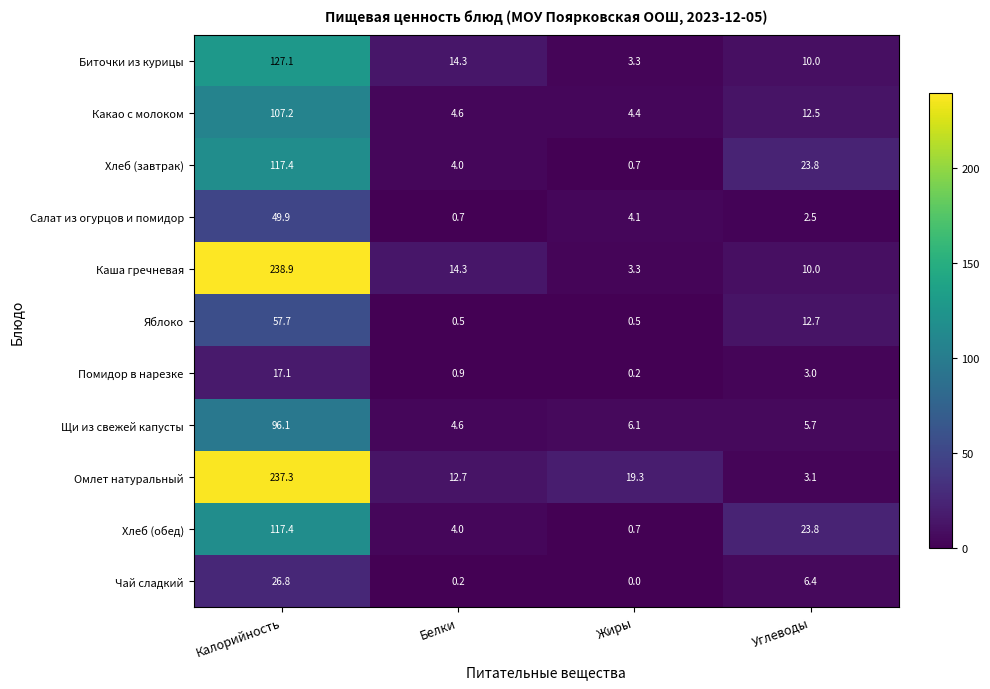

Where does the Салат из огурцов и помидор series first go above 4?

Калорийность